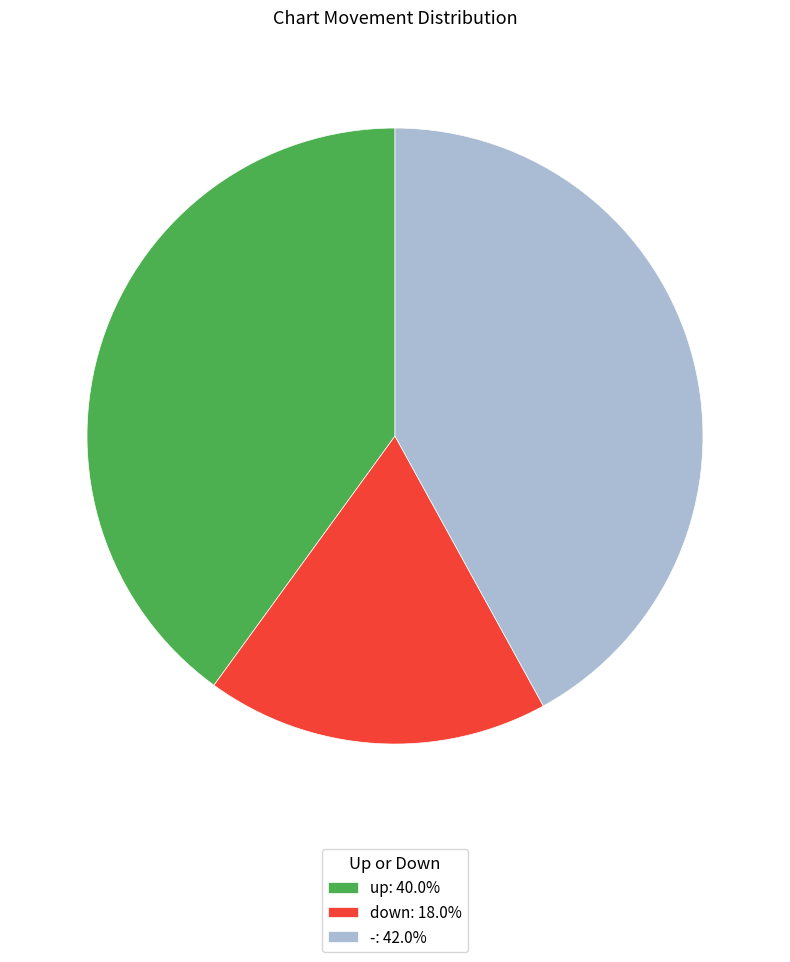

Rank the categories by value from highest to lowest.

-, up, down